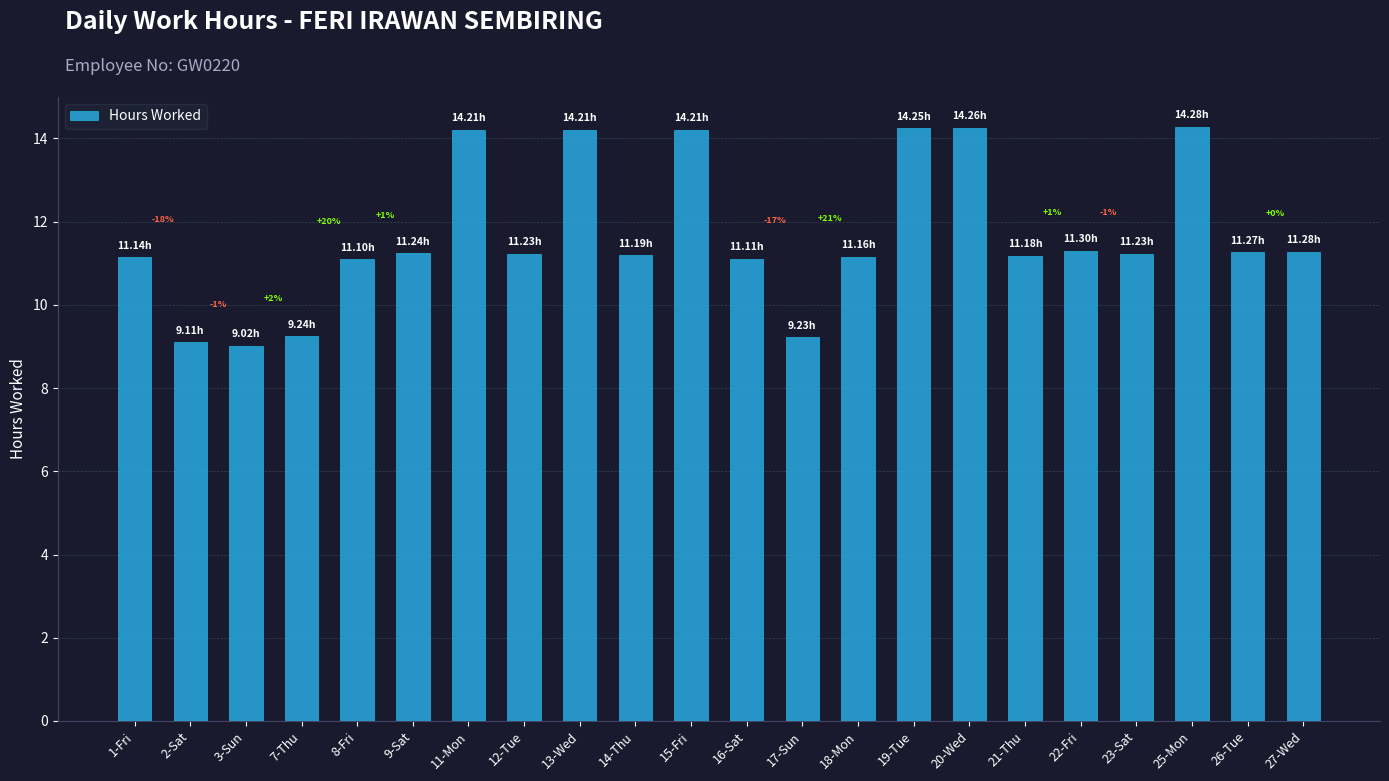

At which label does the data first exceed 11?

1-Fri